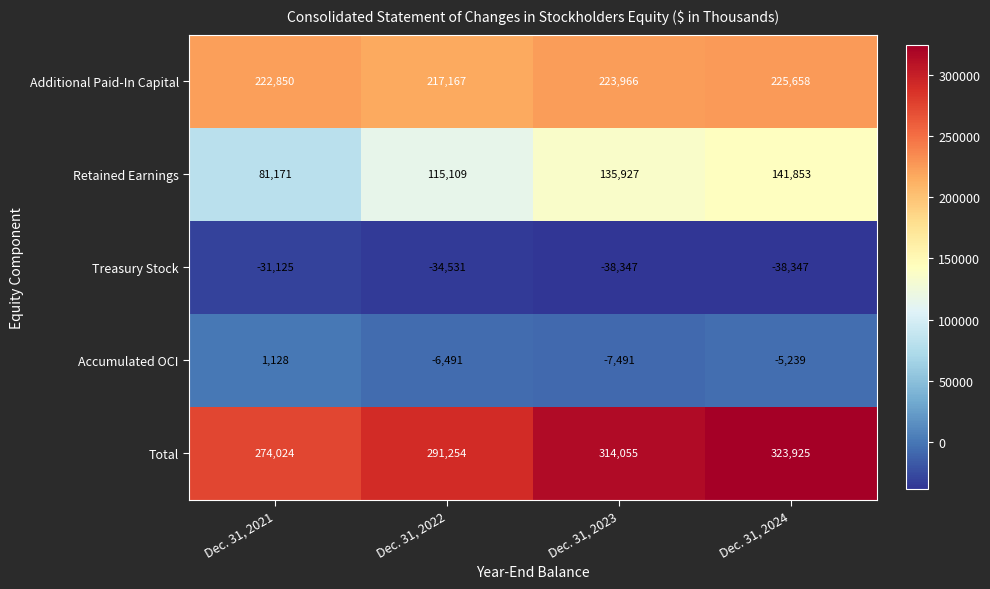

Rank the series by their maximum value, from highest to lowest.

Total, Additional Paid-In Capital, Retained Earnings, Accumulated OCI, Treasury Stock